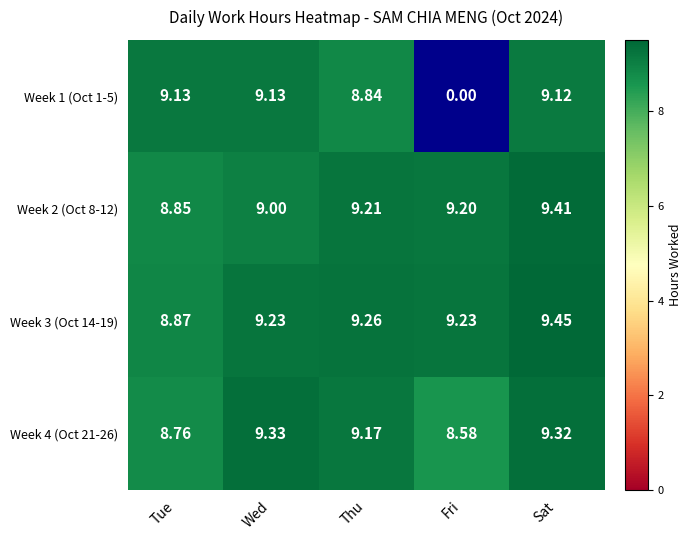

Which series has the largest total across all categories?

Week 3 (Oct 14-19)